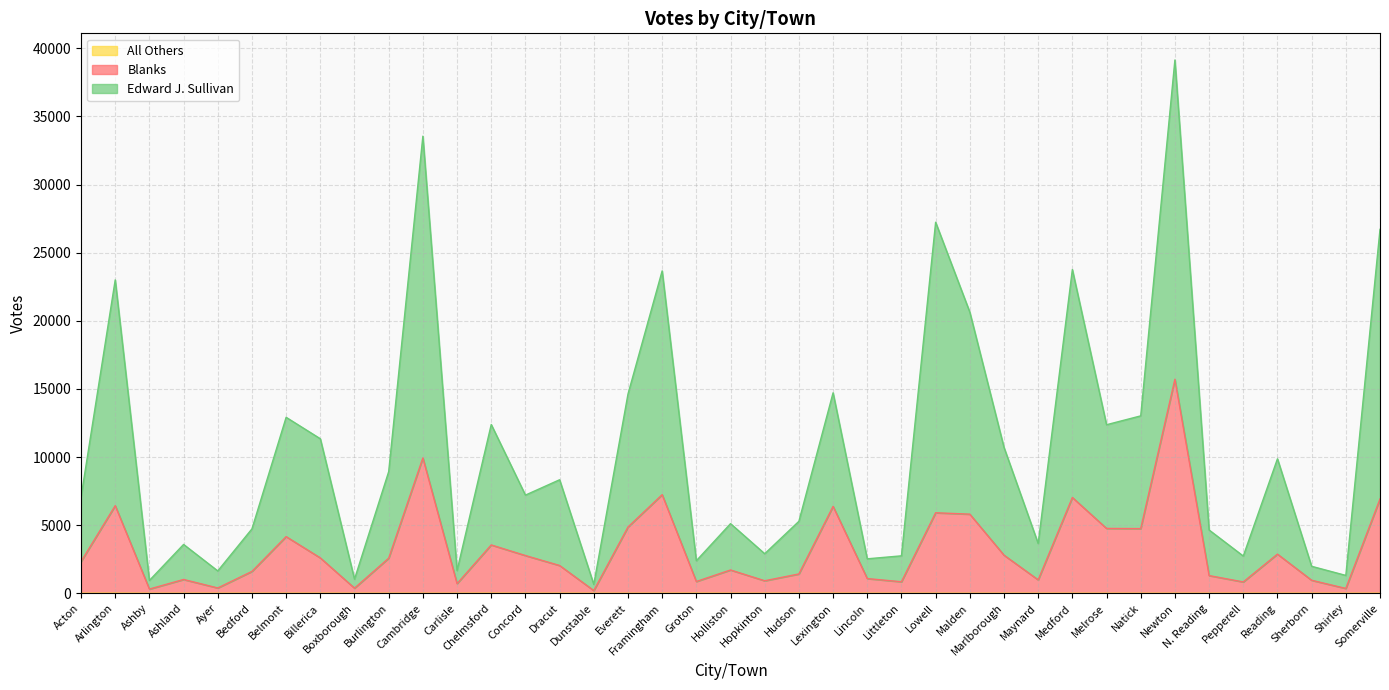

How many values in the All Others series exceed 0?

12